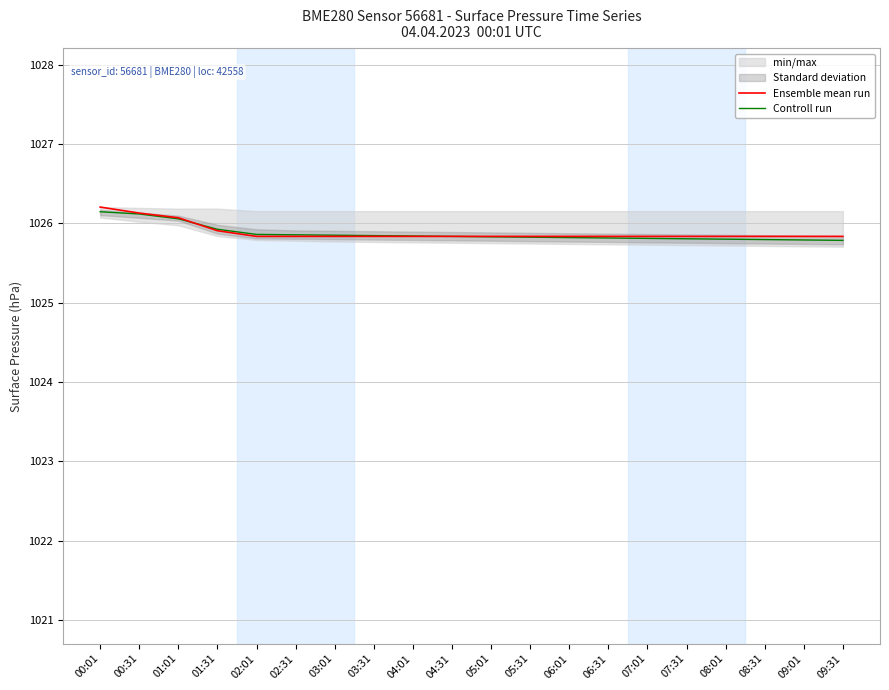

Which series changed the most between 03:01 and 07:31?

Controll run